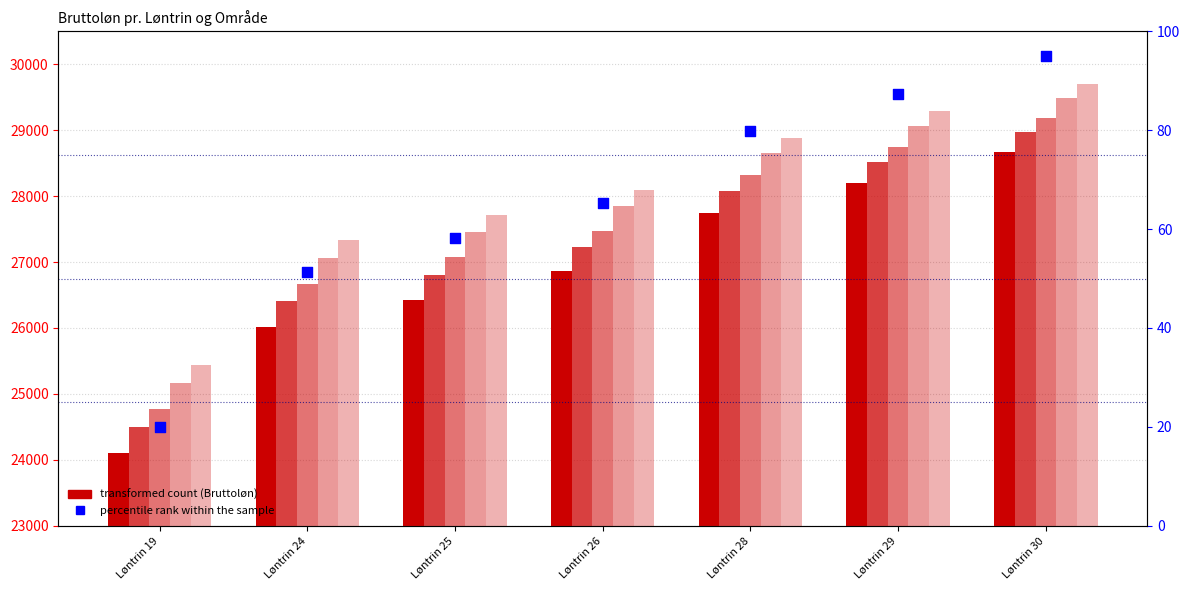

Which series has the largest Y range (max minus min)?

Grundsats